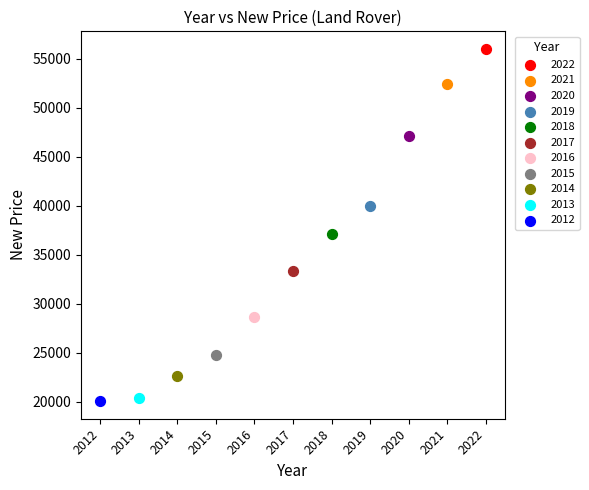

Which series reaches the maximum Y coordinate?

2022